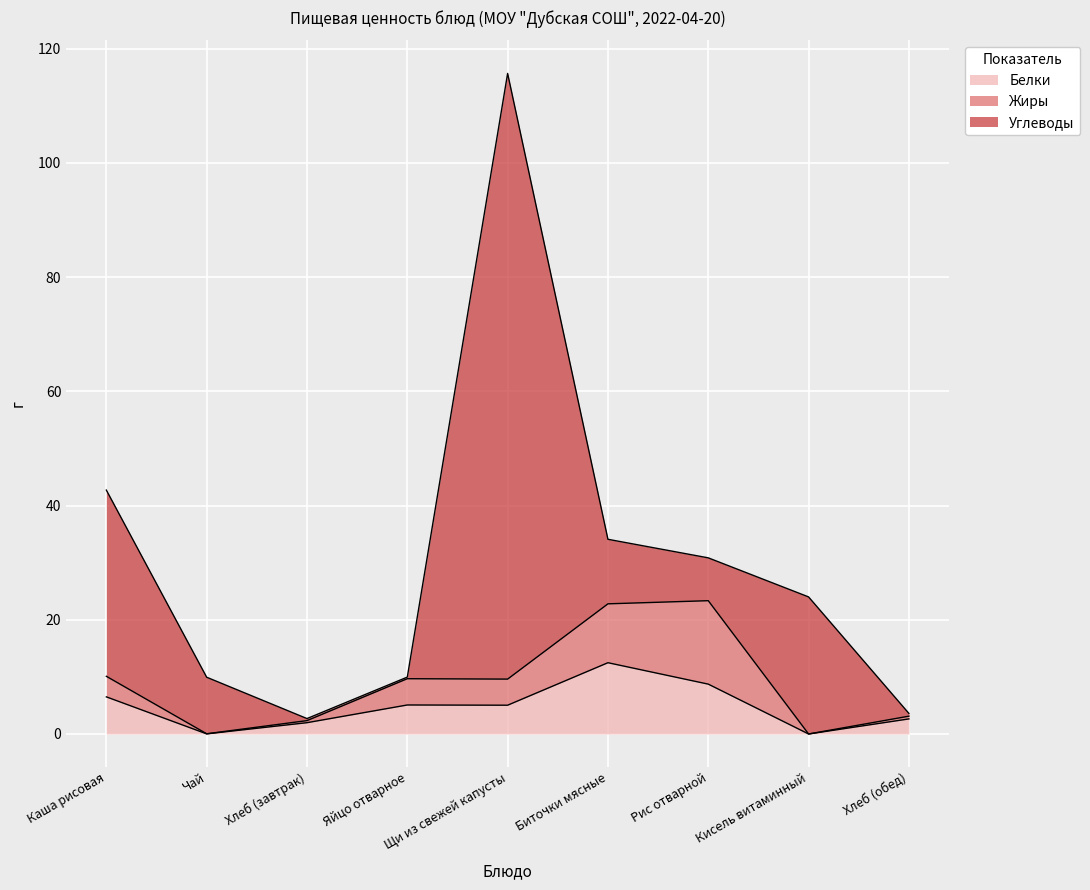

Which series changed the most between Яйцо отварное and Рис отварной?

Жиры